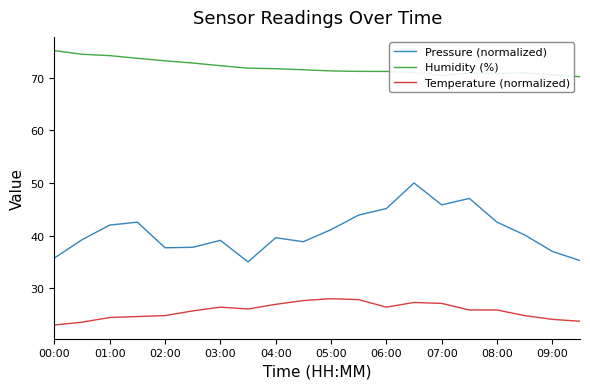

What is the sum of all Temperature (normalized) values?

513.9